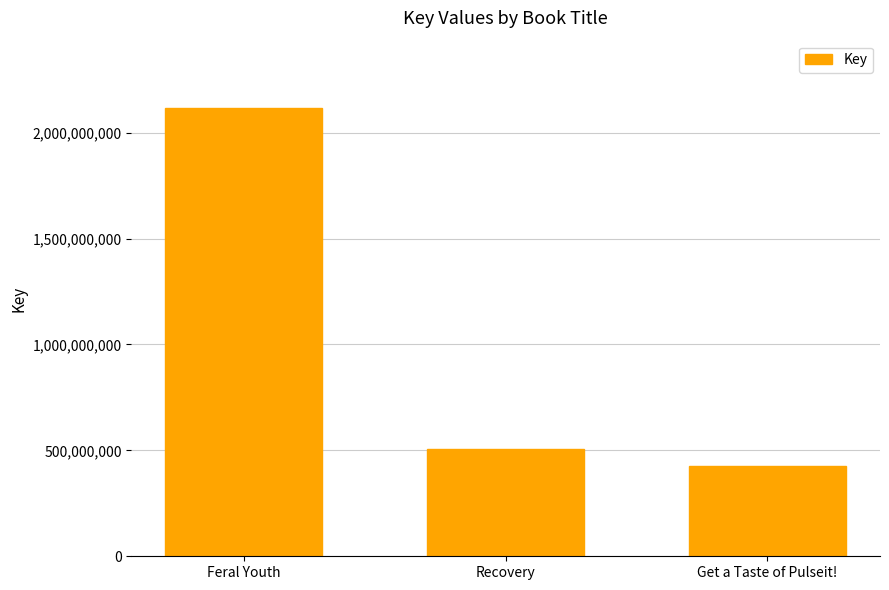

What is the label of the 3rd bar from the left?

Get a Taste of Pulseit!